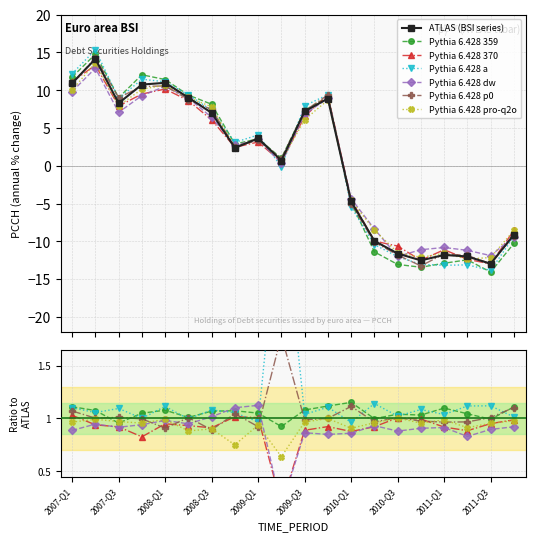

True or false: the data has more than 2 interior local peaks.

True